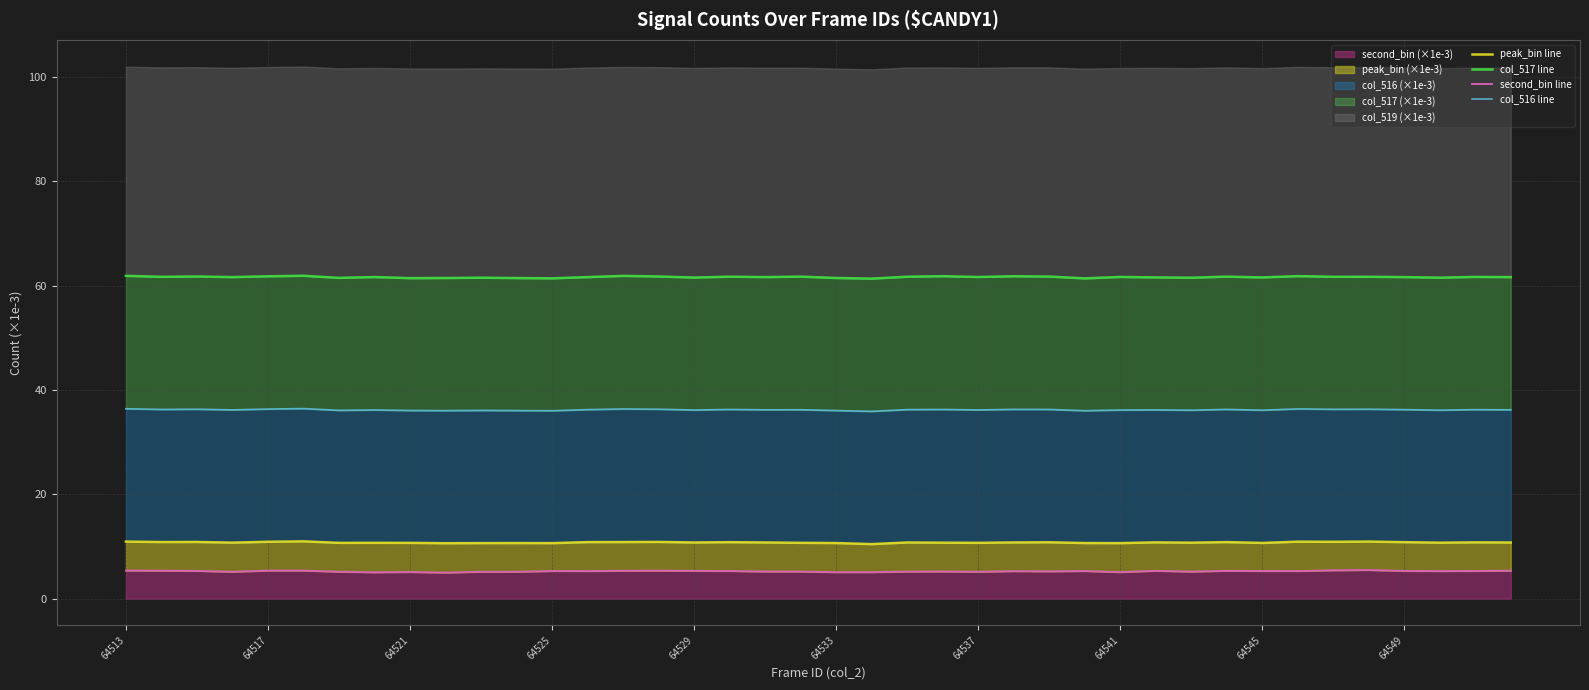

True or false: col_517 line and second_bin line cross at least once.

False